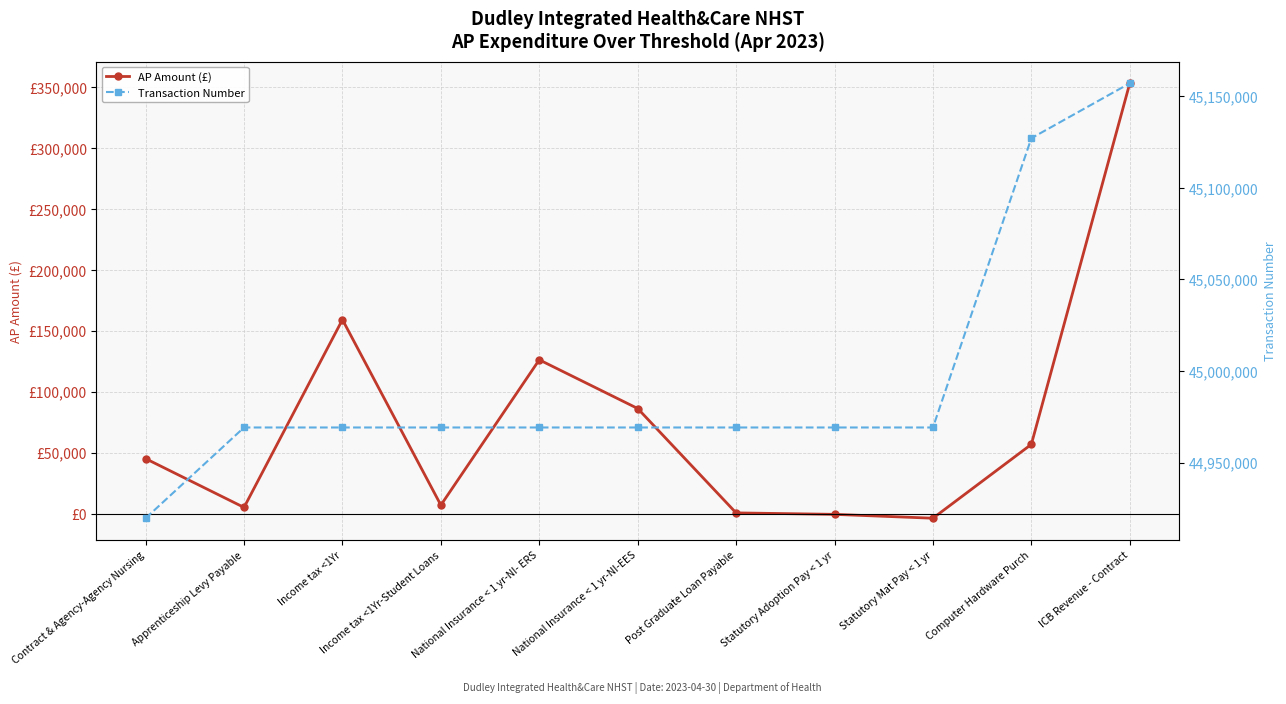

List the labels in order of Transaction Number value, smallest first.

Contract & Agency-Agency Nursing, Apprenticeship Levy Payable, Income tax <1Yr, Income tax <1Yr-Student Loans, National Insurance < 1 yr-NI- ERS, National Insurance < 1 yr-NI-EES, Post Graduate Loan Payable, Statutory Adoption Pay < 1 yr, Statutory Mat Pay < 1 yr, Computer Hardware Purch, ICB Revenue - Contract